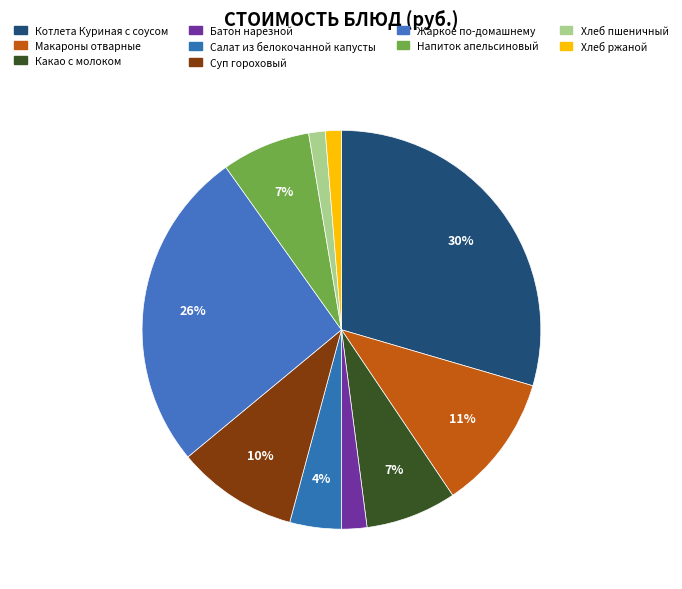

What is the change in value from Макароны отварные to Какао с молоком?

-5.1